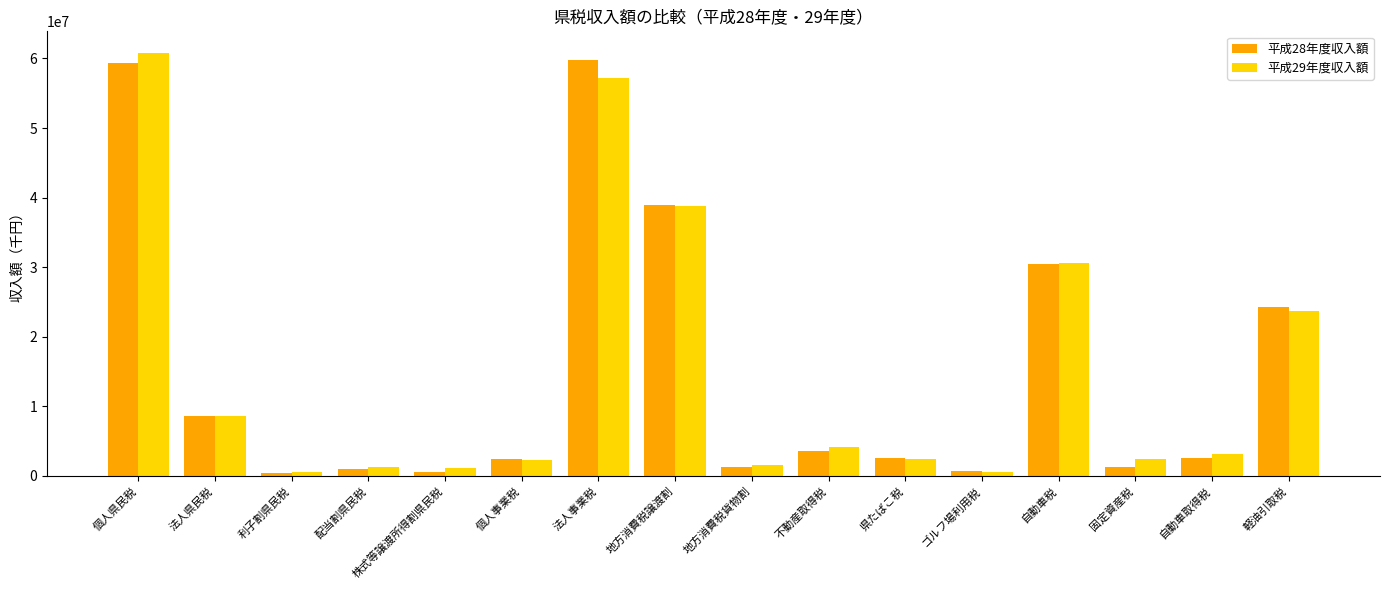

True or false: 平成29年度収入額 has a value of 3155101 at 自動車取得税.

True